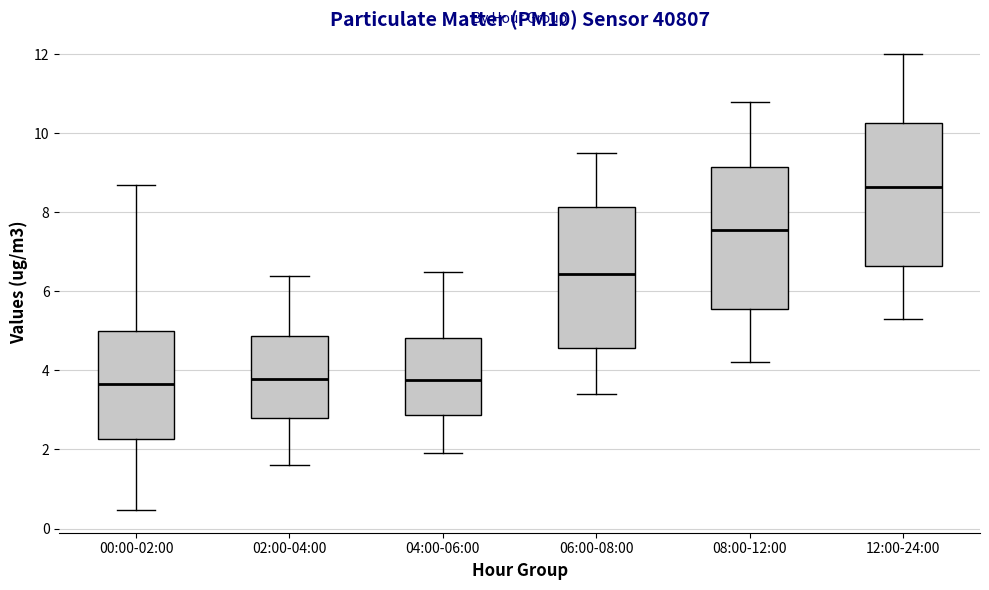

Reading left to right, read every box against the y-axis: the position of its median line, the range the box covers, and the ends of its whiskers. The values are not printed on the chart, so give them approximately, as read against the axis.

00:00-02:00: median 3.6, box 2.2 to 5.0, whiskers 0.4 to 8.6
02:00-04:00: median 3.8, box 2.8 to 4.8, whiskers 1.6 to 6.4
04:00-06:00: median 3.8, box 2.8 to 4.8, whiskers 2.0 to 6.6
06:00-08:00: median 6.4, box 4.6 to 8.2, whiskers 3.4 to 9.6
08:00-12:00: median 7.6, box 5.6 to 9.2, whiskers 4.2 to 10.8
12:00-24:00: median 8.6, box 6.6 to 10.2, whiskers 5.4 to 12.0